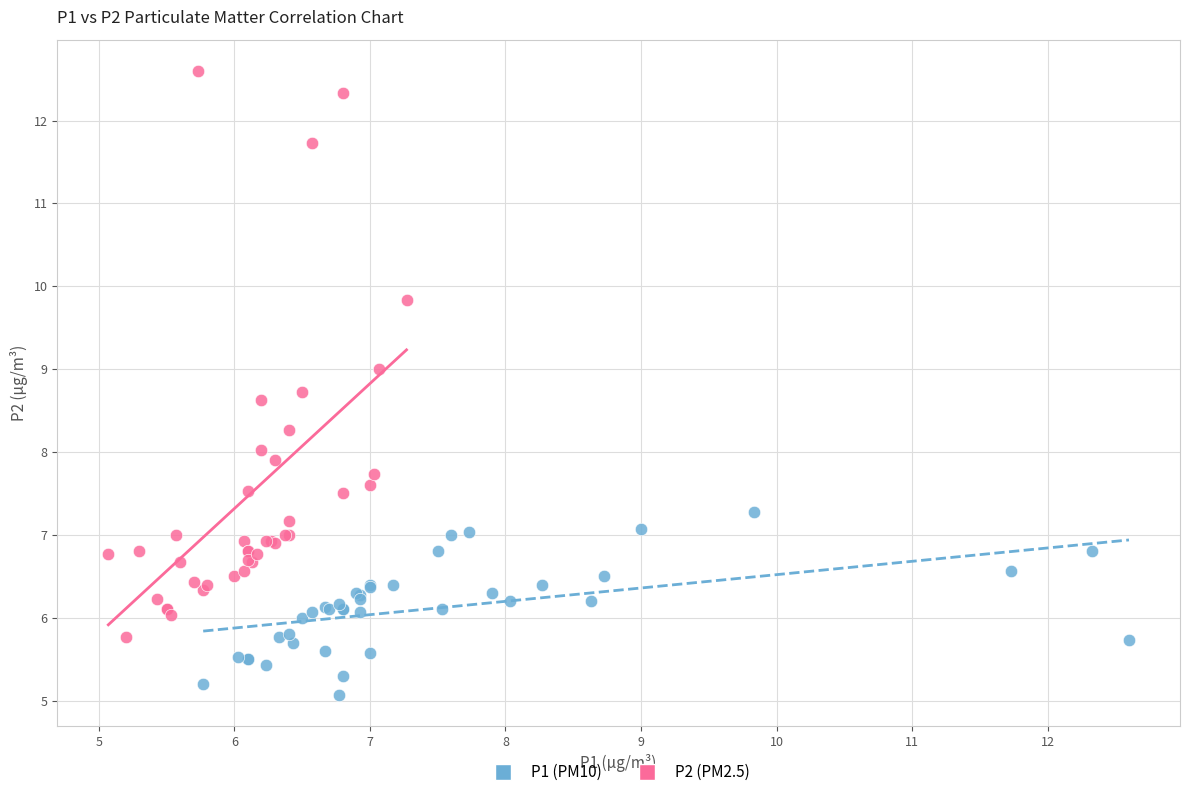

Which series has the widest spread of Y values?

P2 (PM2.5)